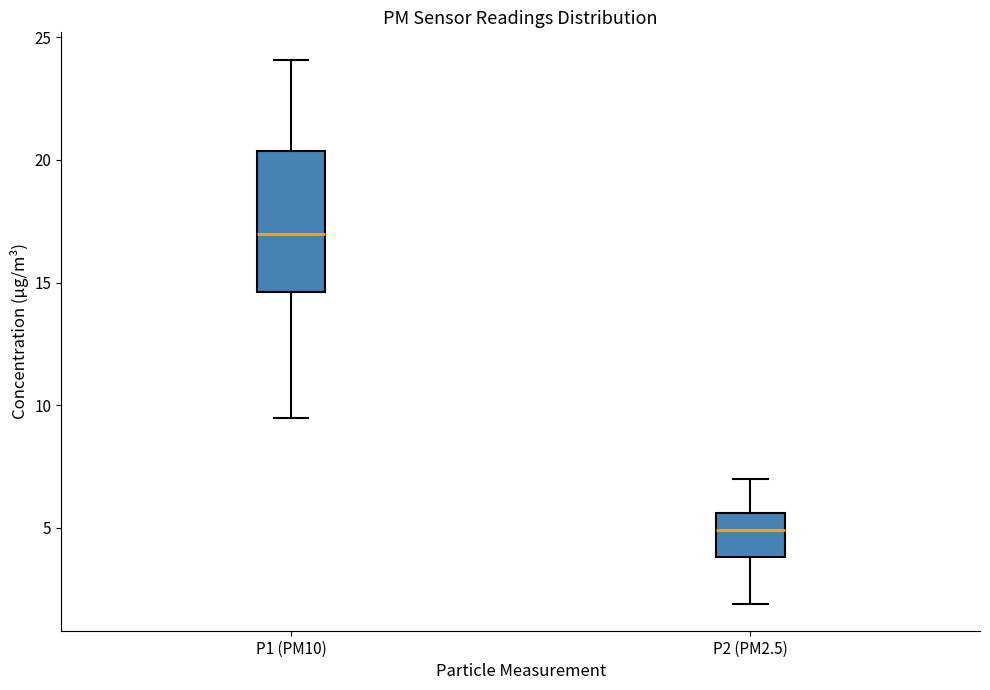

Reading left to right, transcribe this box plot: for each box, give where its median line is, the range the box spans, and where its two whiskers end, as read against the y-axis. The values are not printed on the chart, so give them approximately, as read against the axis.

P1 (PM10): median 17.0, box 14.5 to 20.5, whiskers 9.5 to 24.0
P2 (PM2.5): median 5.0, box 4.0 to 5.5, whiskers 2.0 to 7.0